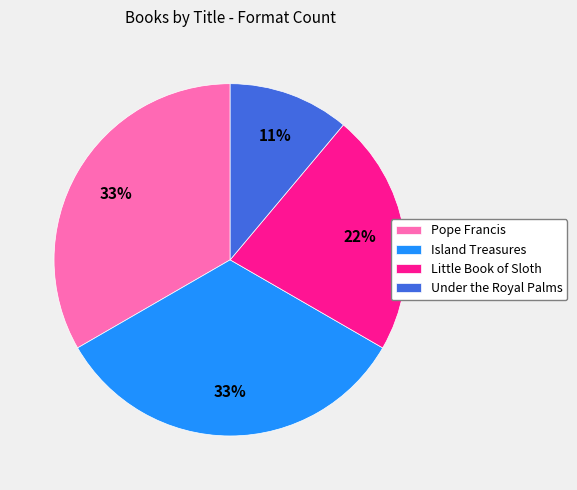

Do Pope Francis and Little Book of Sloth together represent more than half of the pie?

Yes